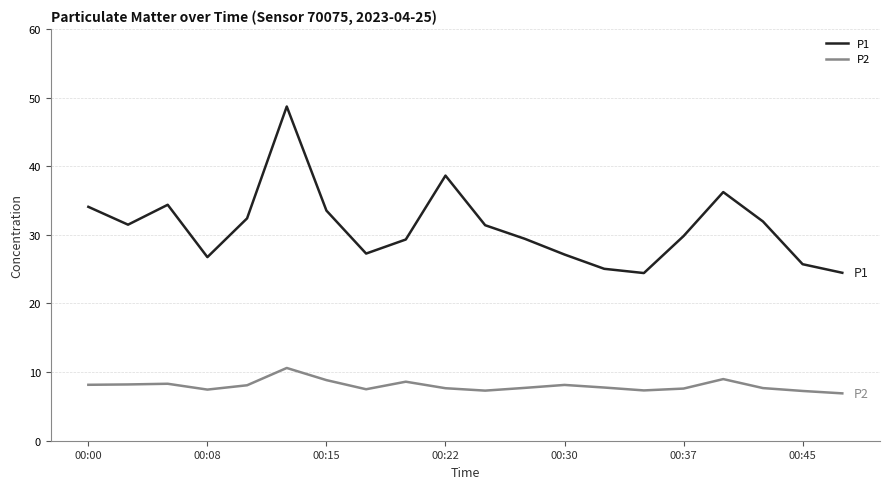

True or false: P2 has more than 1 points higher than both neighbors.

True